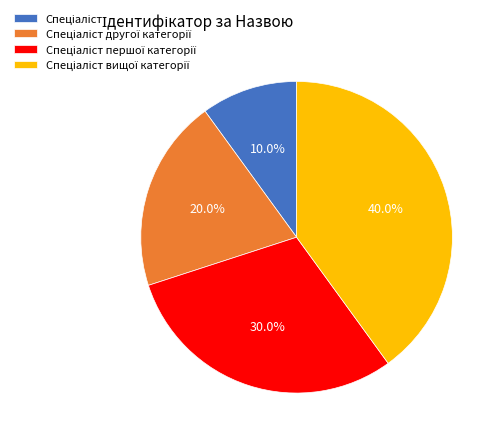

Is there any slice that represents more than half of the pie?

No